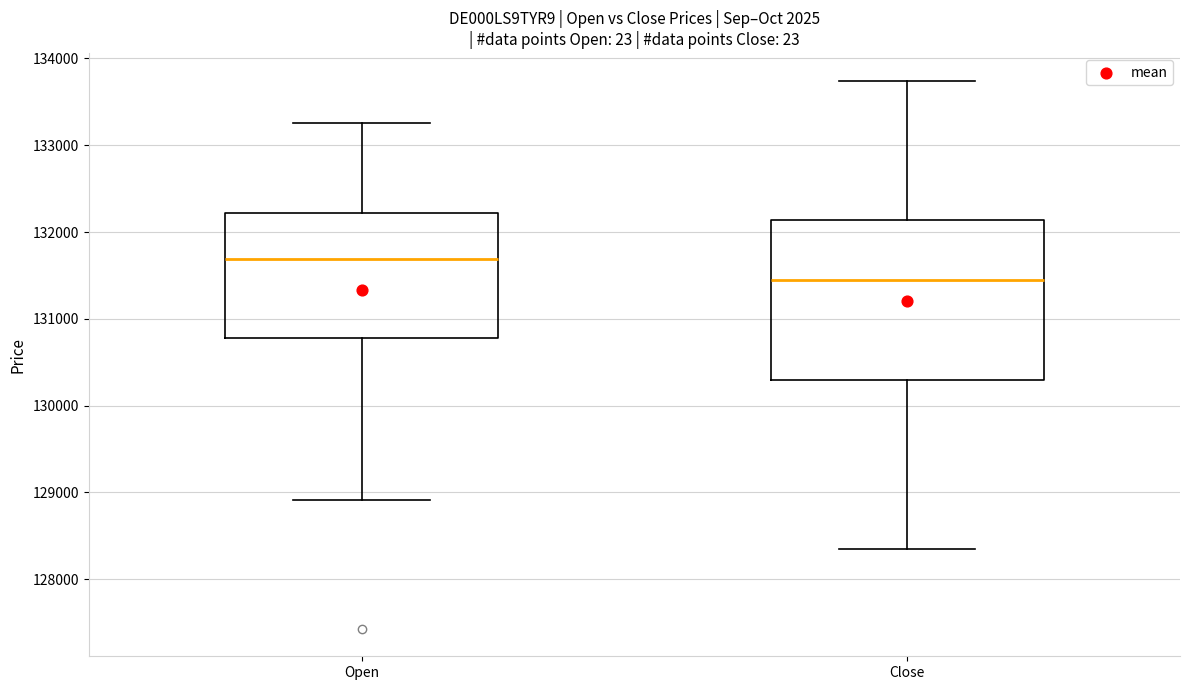

Which box has the highest median line?

Open